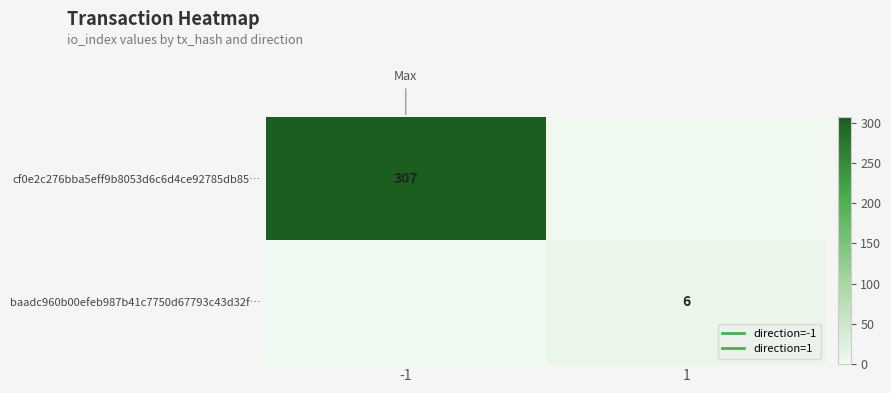

What is the greatest value displayed?

307